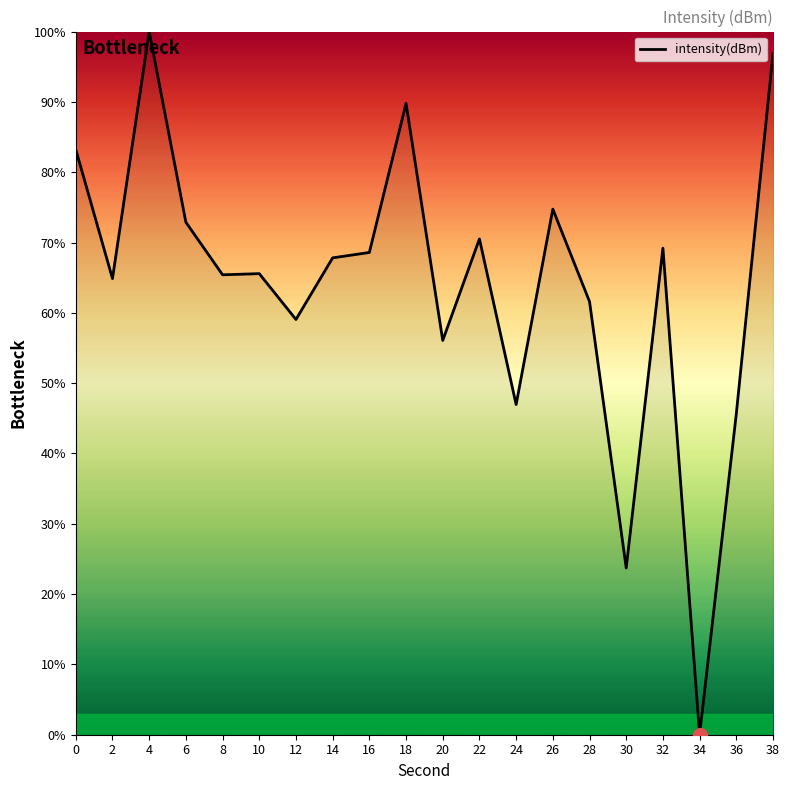

What is the maximum value shown in the chart?

100.0